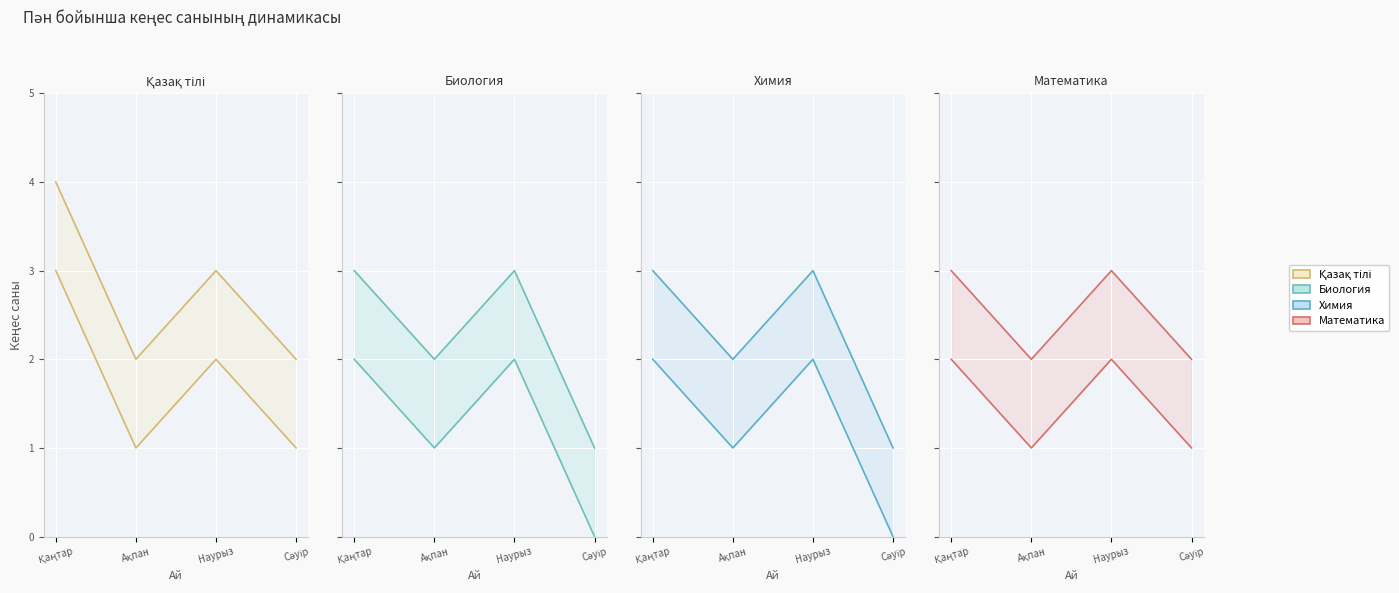

At which category does the chart reach its peak across all series?

Қаңтар